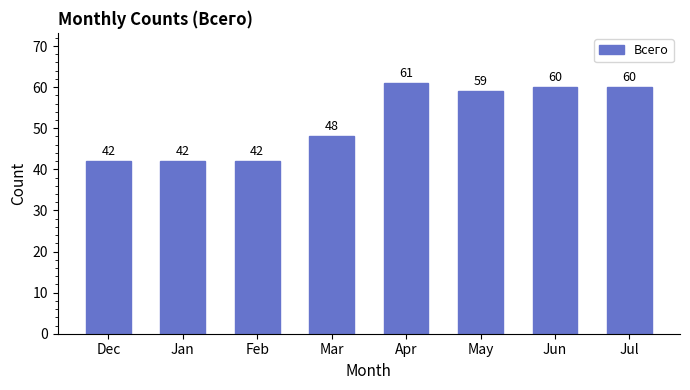

How many data points does each series have?

8